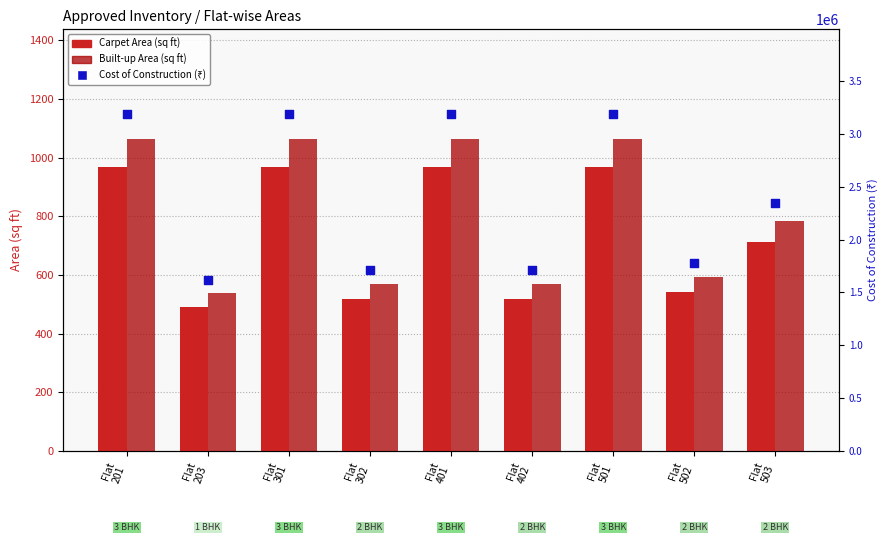

Which series reaches the minimum Y coordinate?

Carpet Area (sq ft)